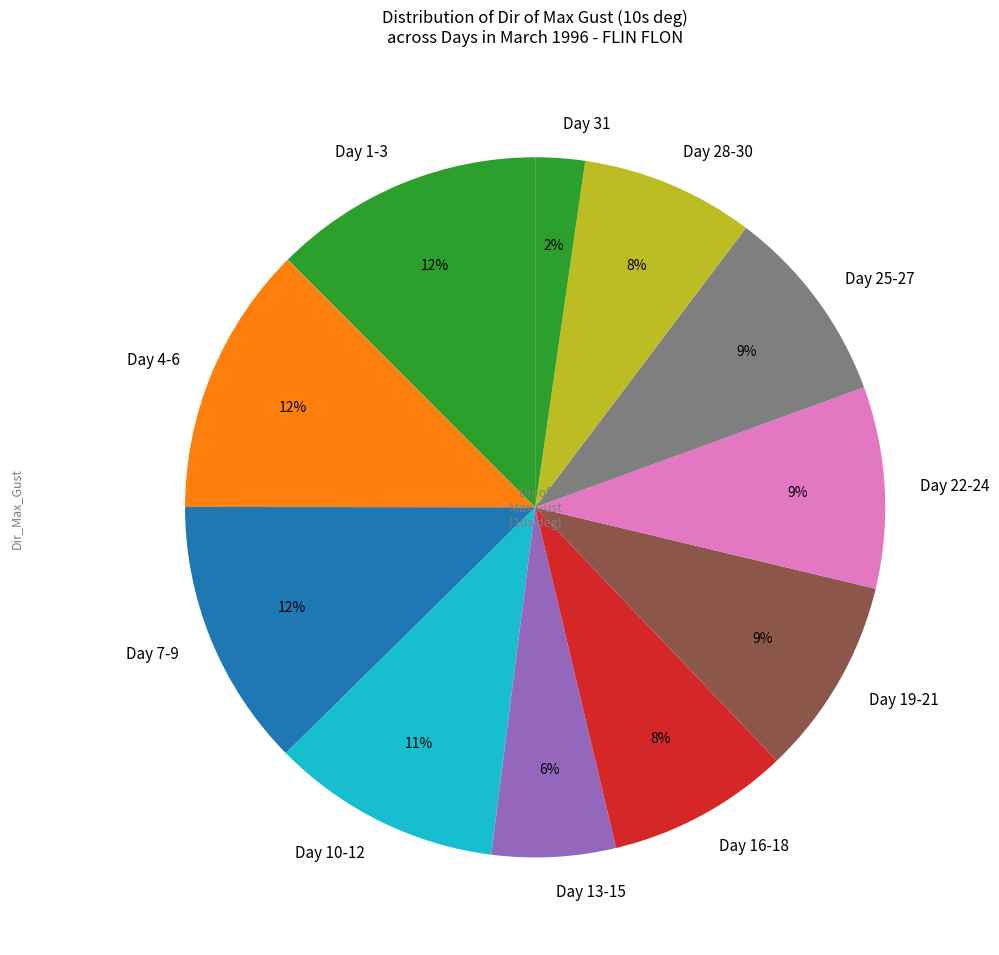

What is the ratio of the value at Day 16-18 to the value at Day 1-3?

0.7